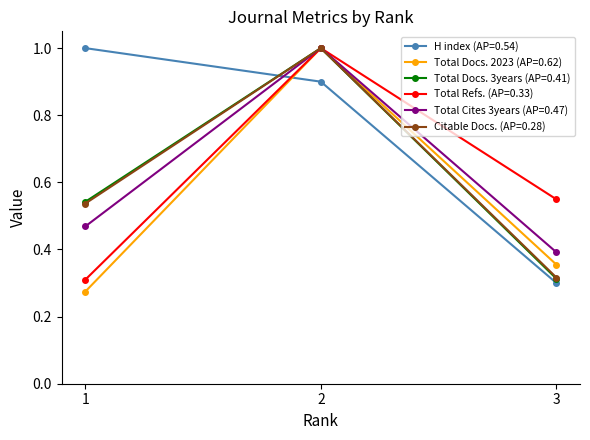

List the labels in order of Total Cites 3years (AP=0.47) value, largest first.

2, 1, 3